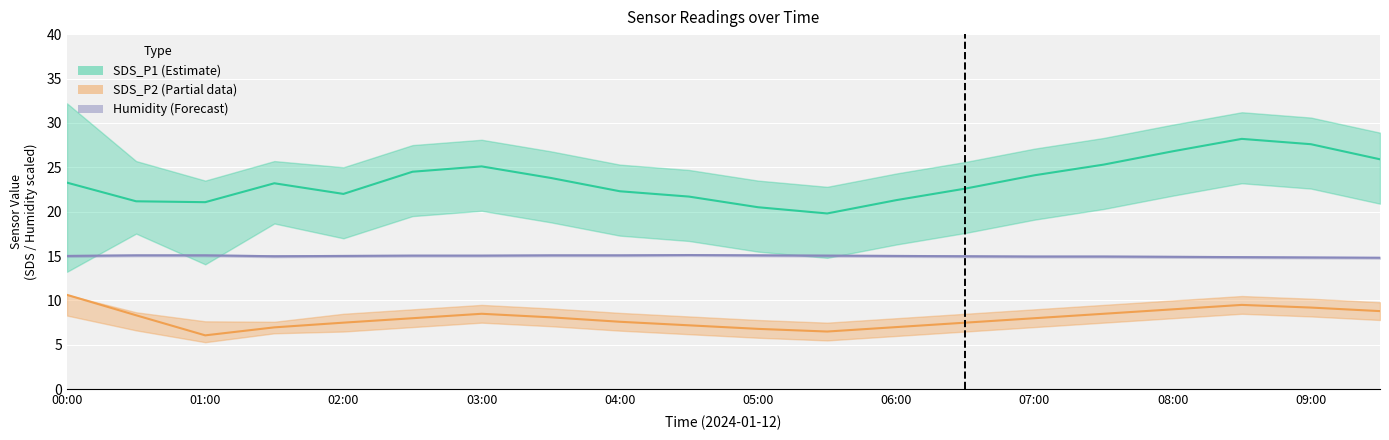

What is the minimum value shown in the chart?

6.1